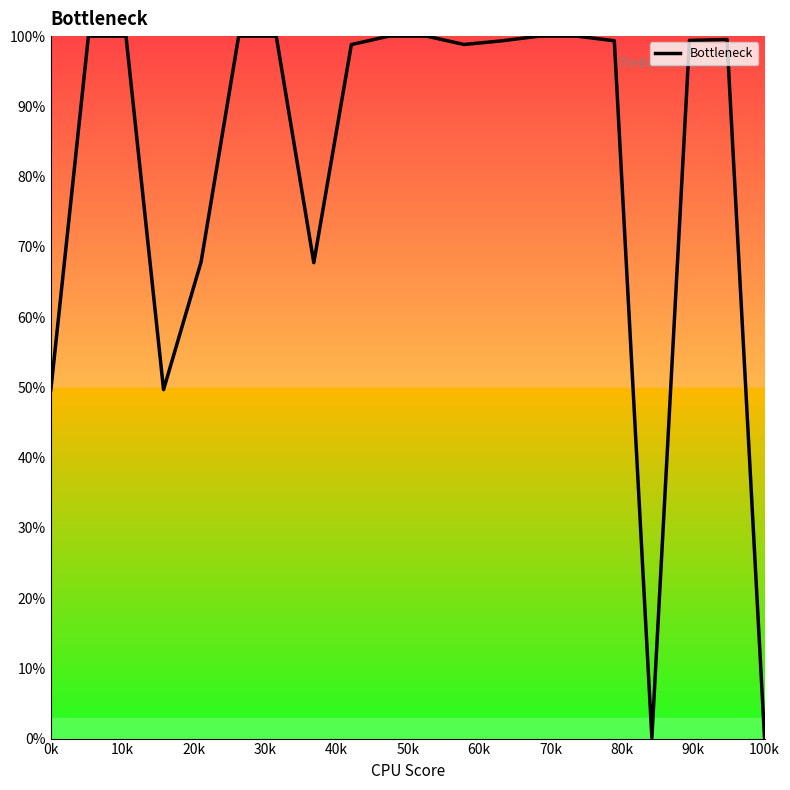

What is the greatest value displayed?

100.0